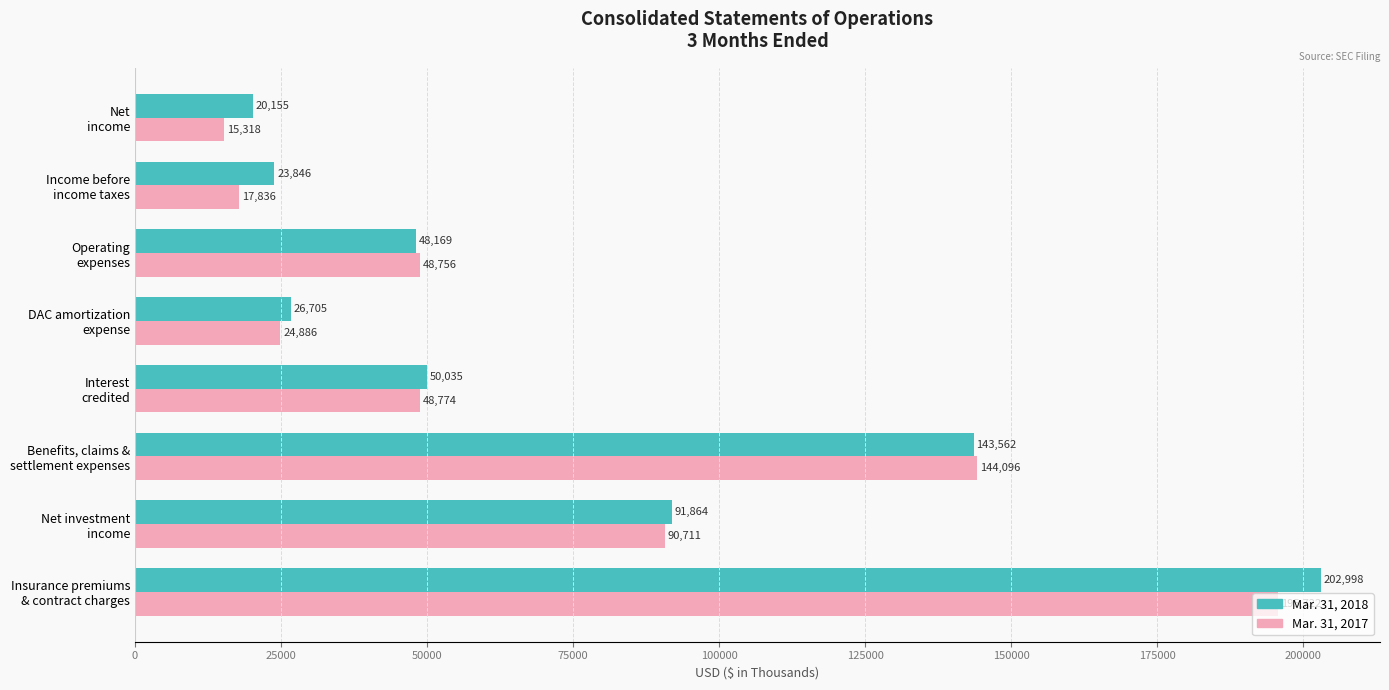

List the series in order of their overall mean, lowest first.

Mar. 31, 2017, Mar. 31, 2018